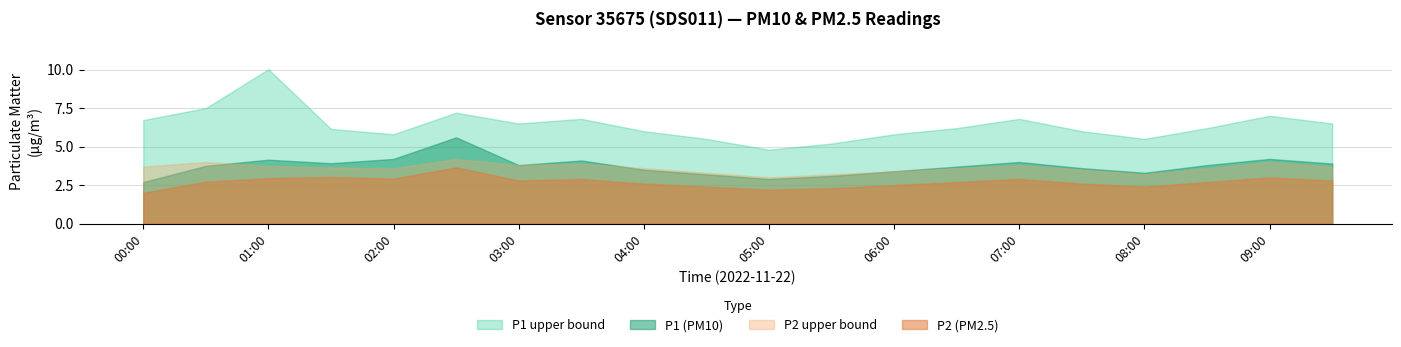

What is the total value across all series at 02:00?

16.5